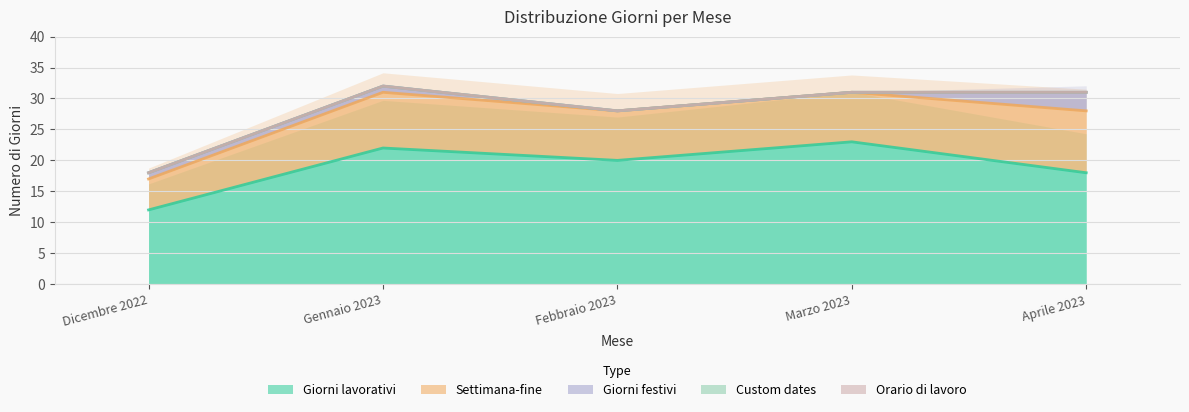

True or false: Giorni lavorativi and Orario di lavoro cross at least once.

False